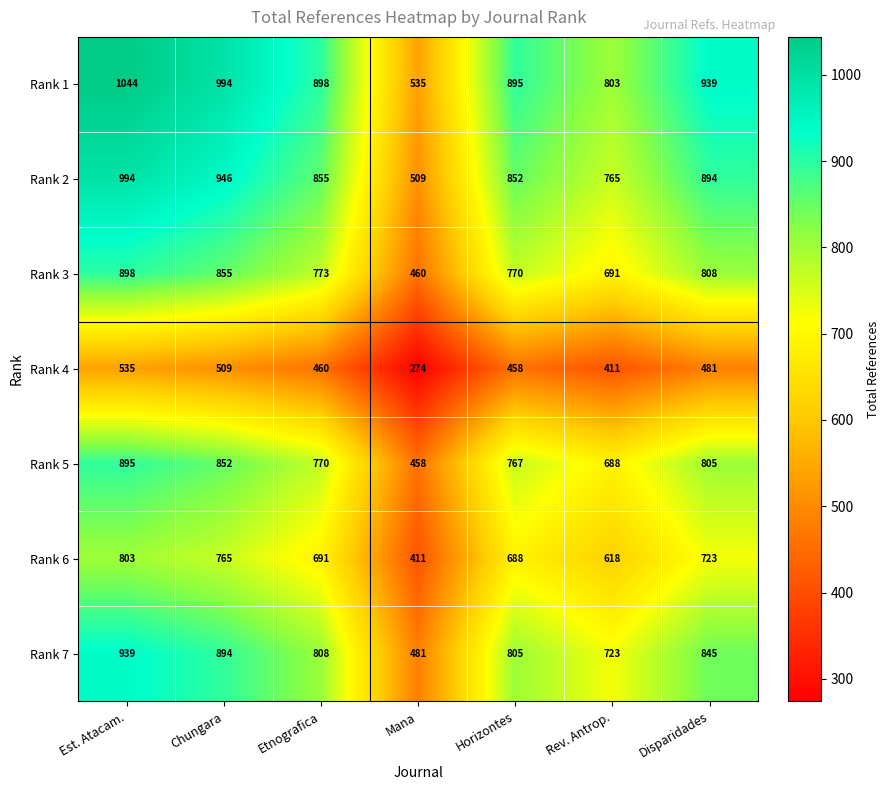

At which category is the sum across all series the highest?

Est. Atacam.